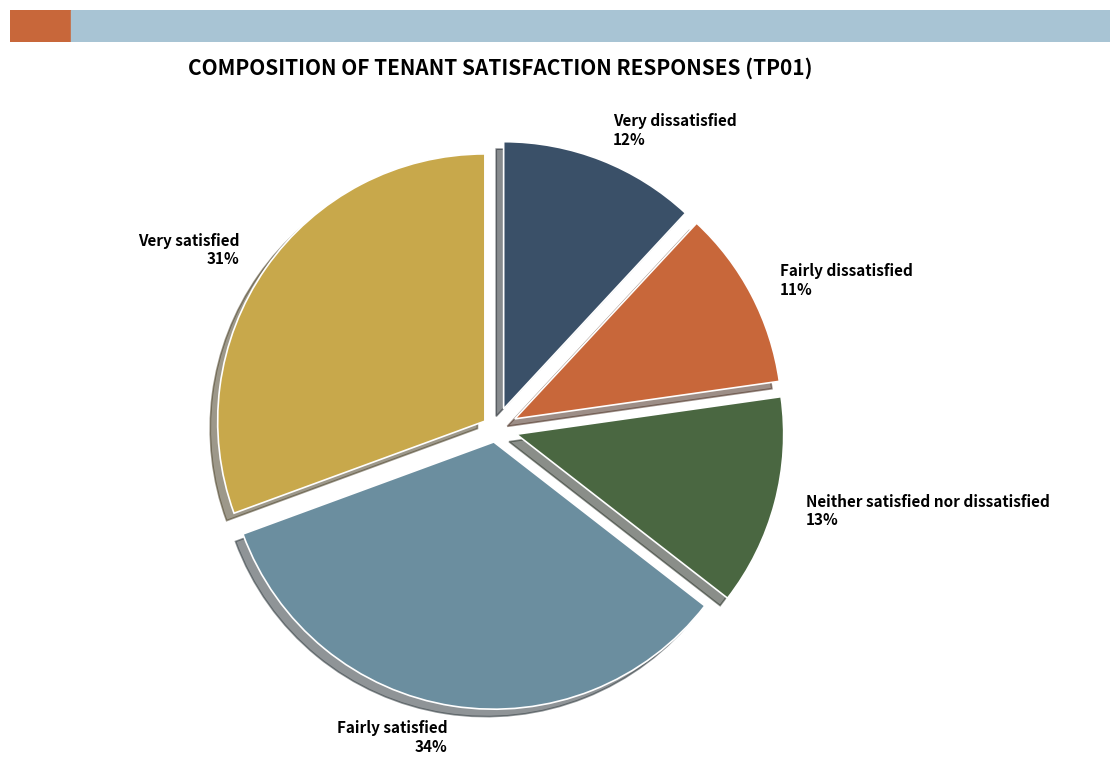

To the nearest percent, what is the difference between the largest and smallest slice percentages?

23%